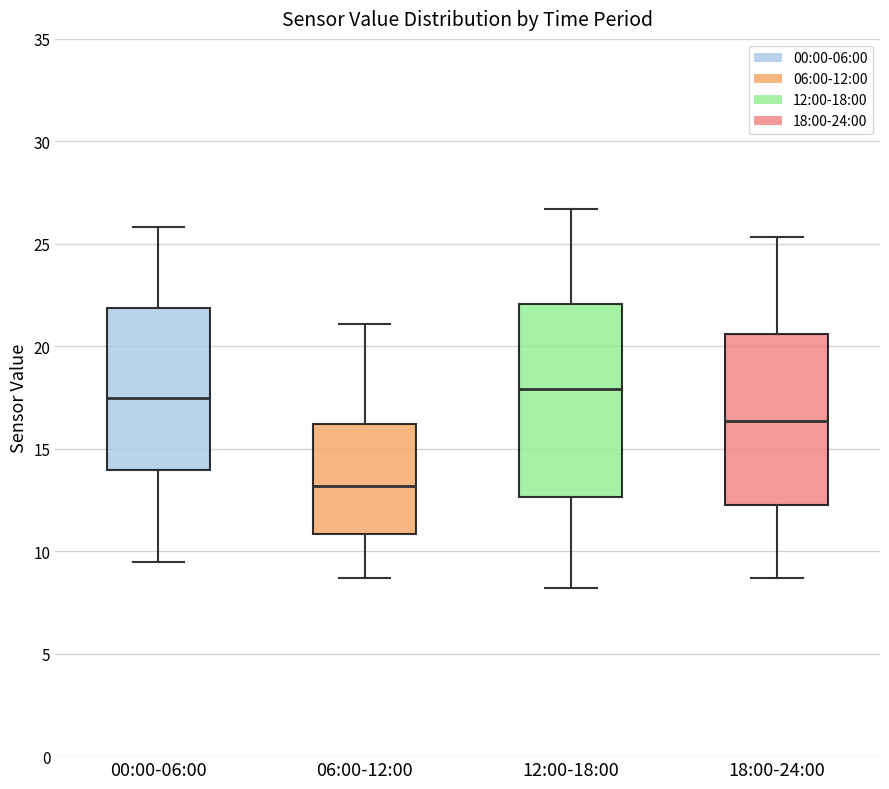

Comparing the boxes themselves (not the whiskers), which one is the tallest?

12:00-18:00